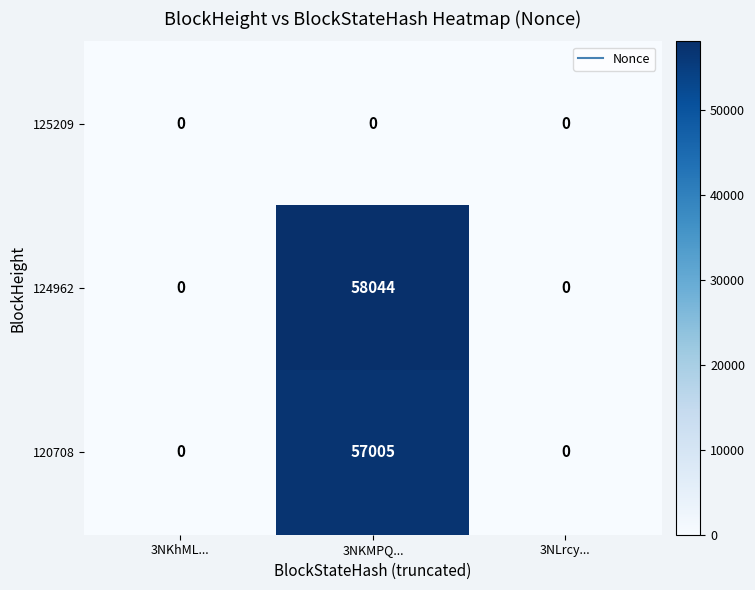

Reading right to left, list all the values displayed in this chart.

125209: 3NLrcy...=0	3NKMPQ...=0	3NKhML...=0
124962: 3NLrcy...=0	3NKMPQ...=58044	3NKhML...=0
120708: 3NLrcy...=0	3NKMPQ...=57005	3NKhML...=0